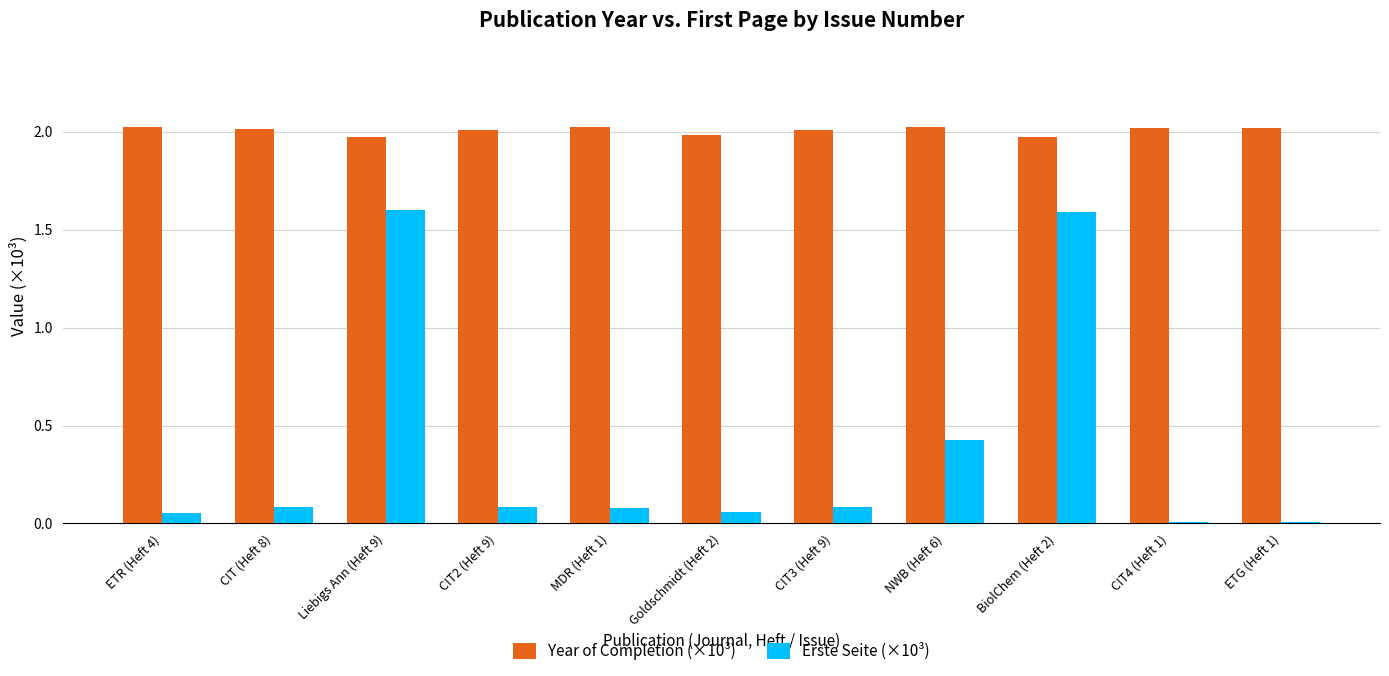

The Year of Completion (×10³) series shows 0.7 at ETR (Heft 4). True or false?

False